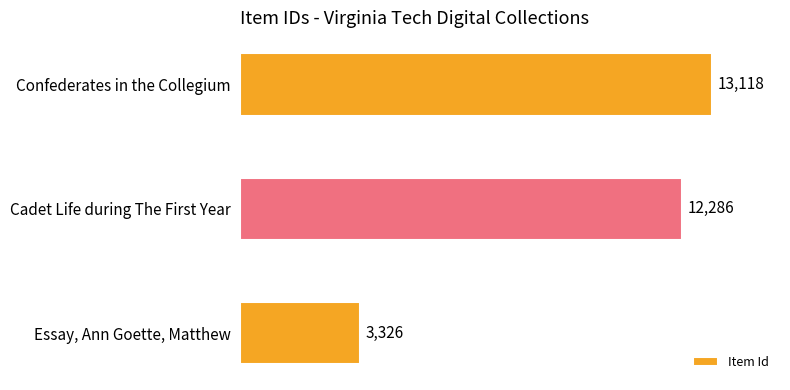

Is it true that the value at Cadet Life during The First Year is 8456?

False